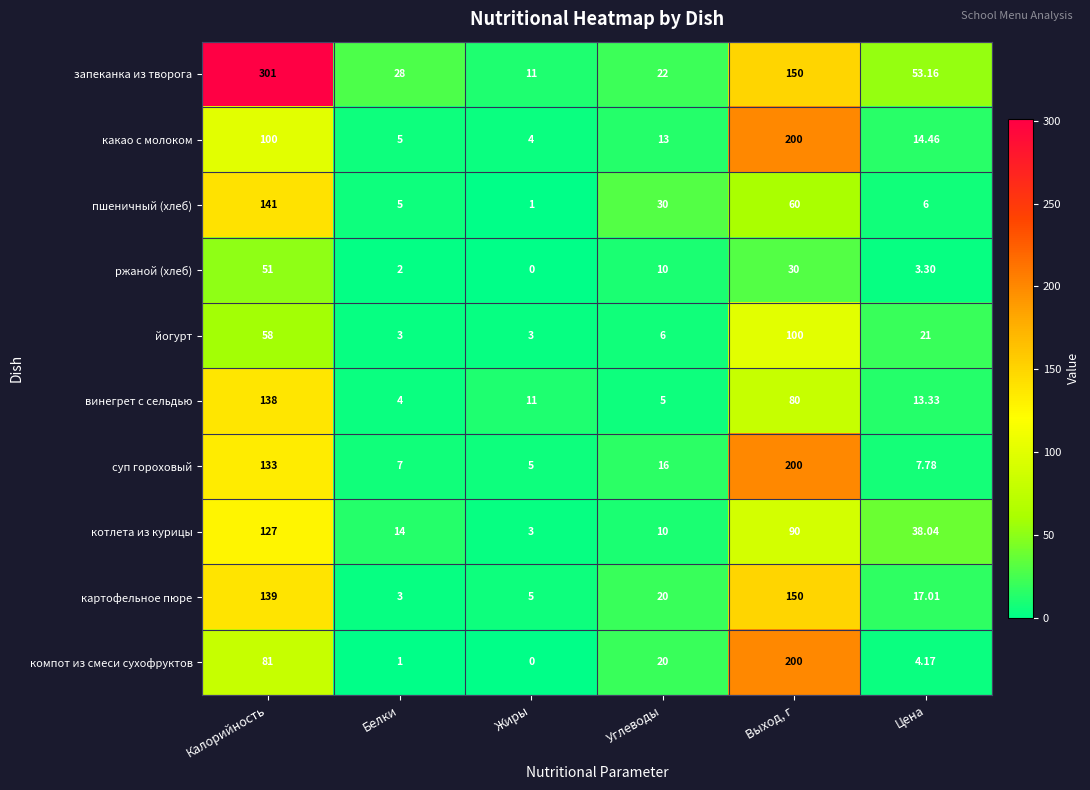

At which category is the sum across all series the highest?

Калорийность